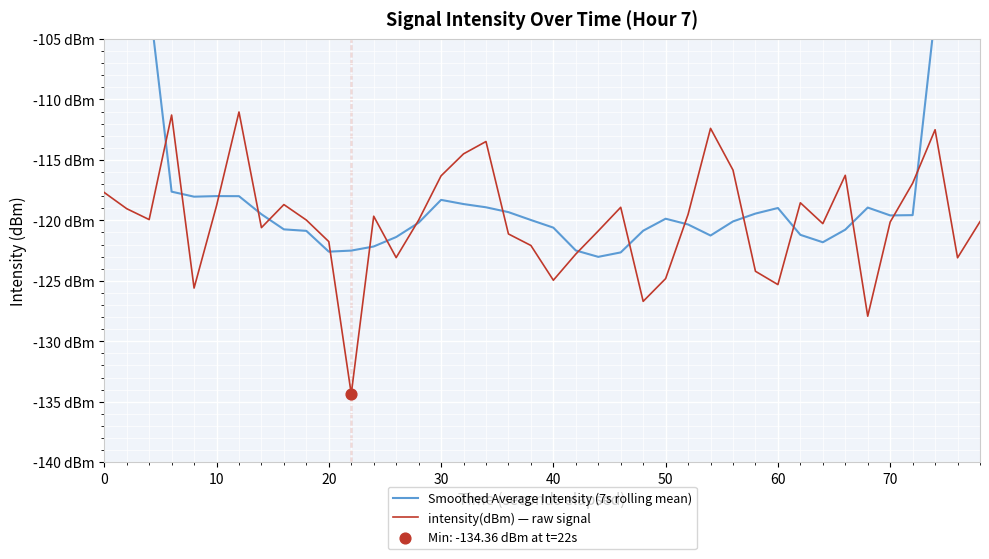

Which series contains the highest Y value?

Smoothed Average Intensity (7s rolling mean)